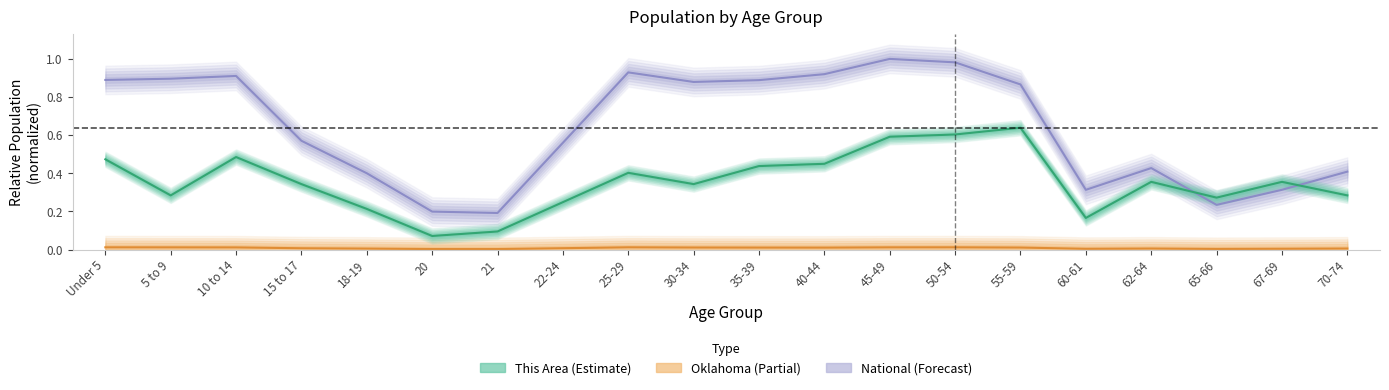

List the series in order of their overall mean, lowest first.

Oklahoma, This Area, National